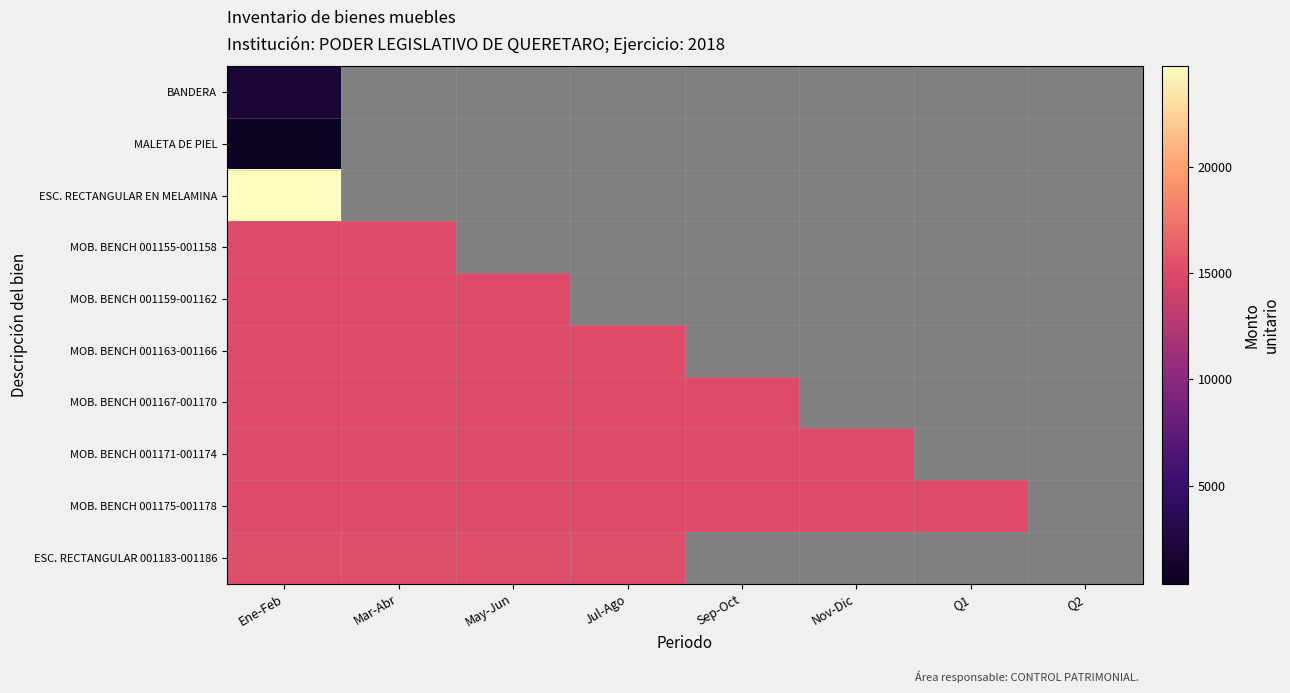

Rank the series by their maximum value, from lowest to highest.

MALETA DE PIEL, BANDERA, MOB. BENCH 001155-001158, MOB. BENCH 001159-001162, MOB. BENCH 001163-001166, MOB. BENCH 001167-001170, MOB. BENCH 001171-001174, MOB. BENCH 001175-001178, ESC. RECTANGULAR 001183-001186, ESC. RECTANGULAR EN MELAMINA